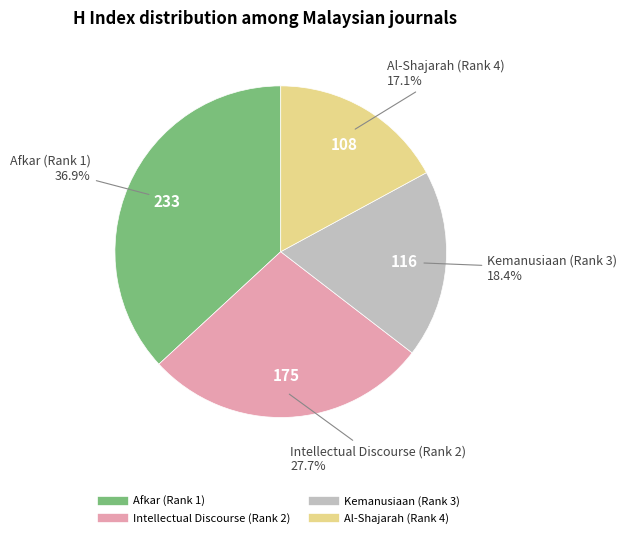

True or false: Kemanusiaan (Rank 3) accounts for 18% of the total.

True